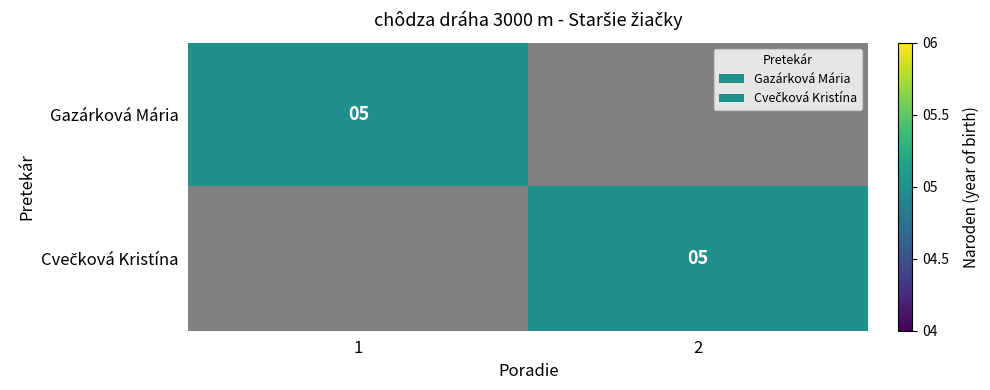

List the series in order of their overall mean, highest first.

Gazárková Mária, Cvečková Kristína